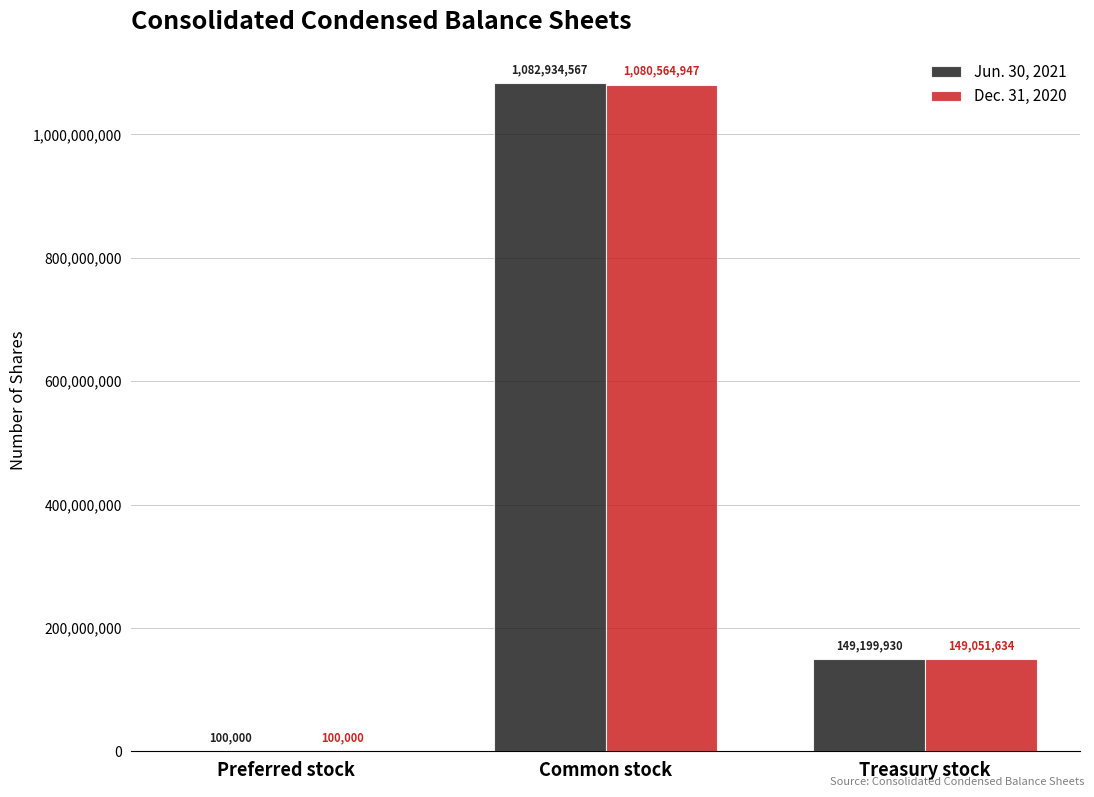

Between Common stock and Treasury stock, which series saw the biggest shift?

Jun. 30, 2021